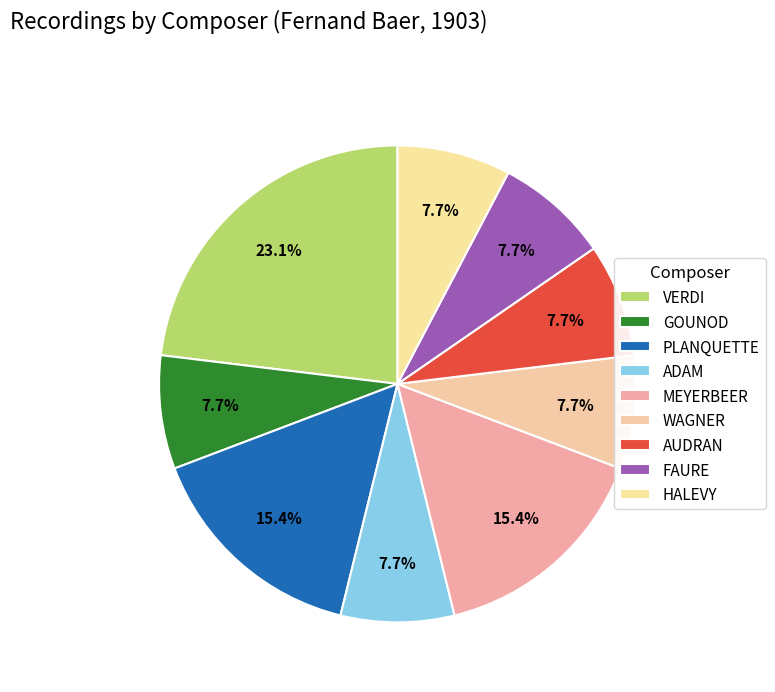

How many segments does this pie chart have?

9